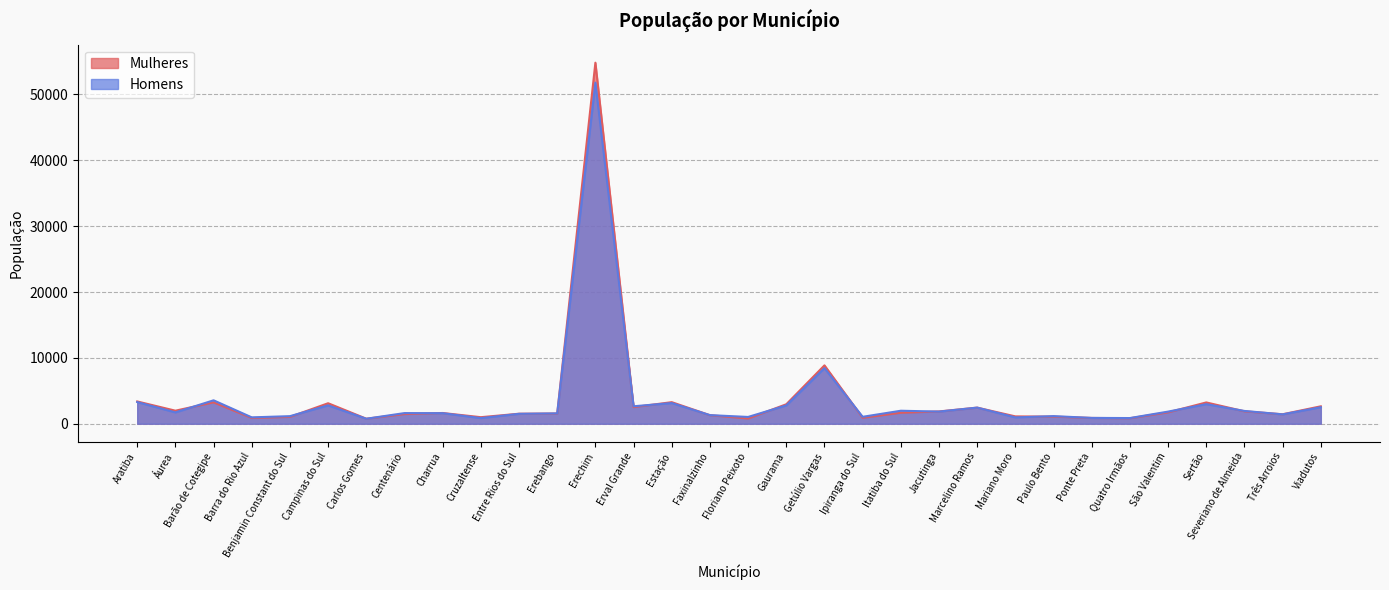

Which series changed the most between Erechim and Getúlio Vargas?

Mulheres